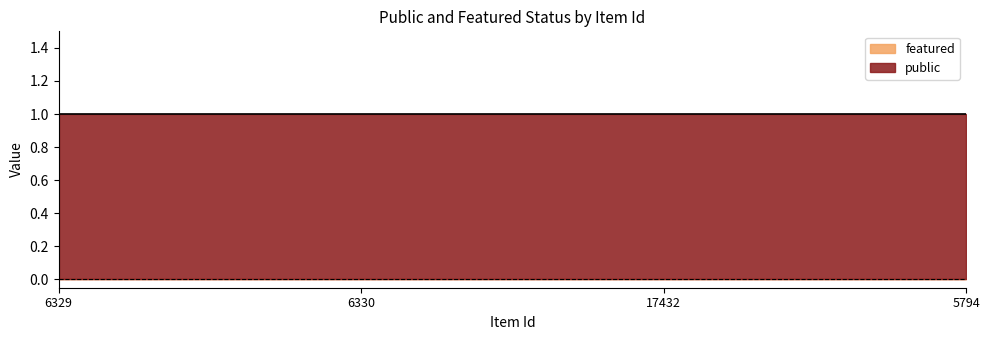

Between 6329 and 6330, which series saw the biggest shift?

public